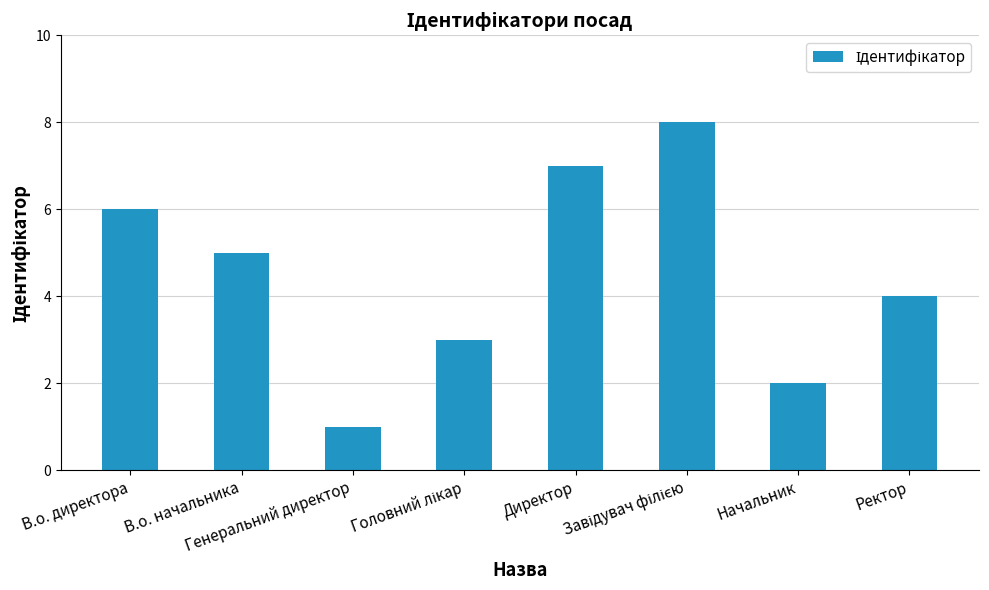

Count the values in the range 3 to 7.

5